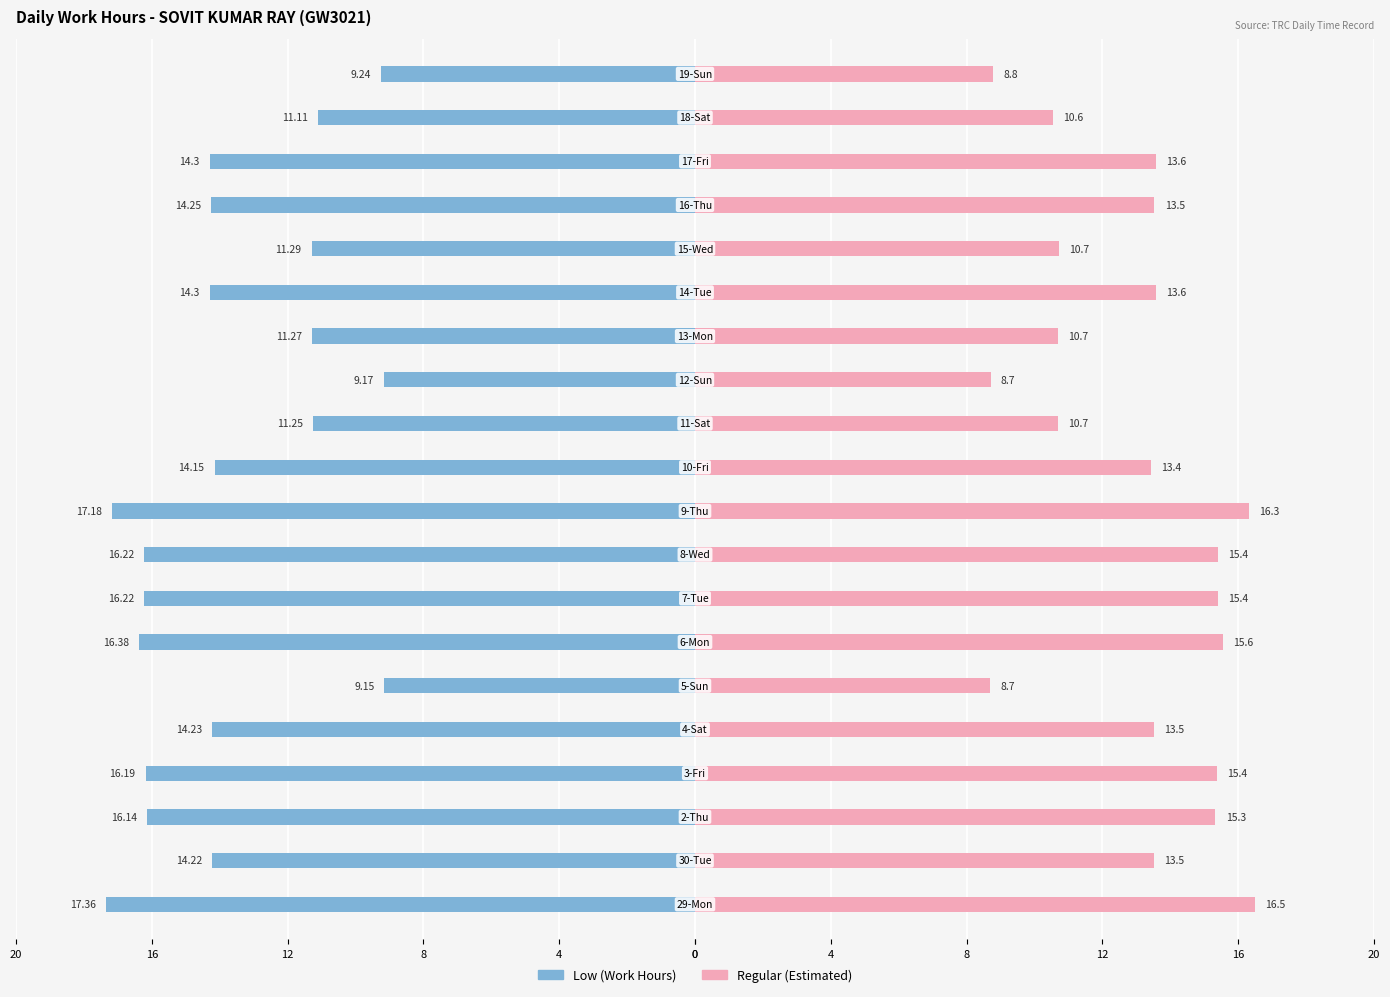

What is the sum of all Regular values?

259.9